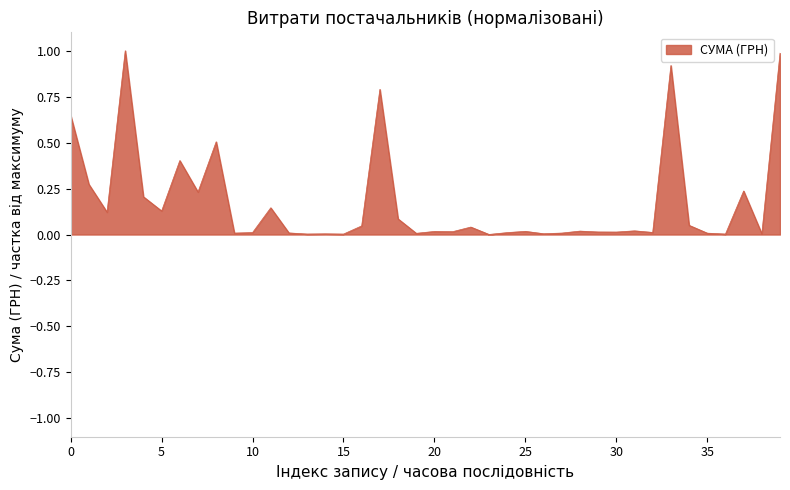

How many lines are shown in the chart?

1